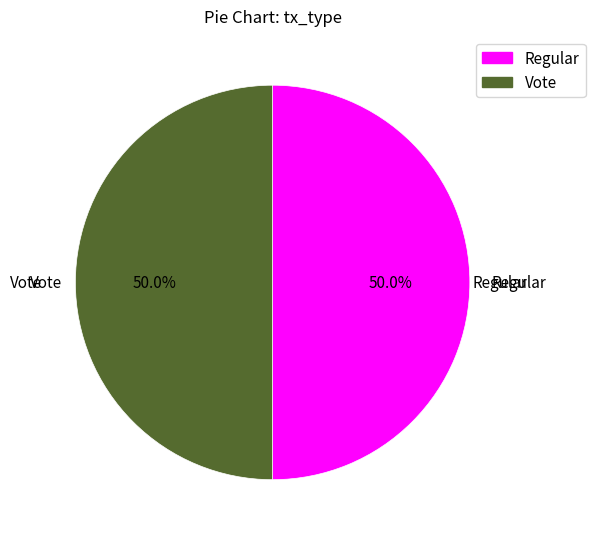

Is it true that Regular is 44% of the pie?

False